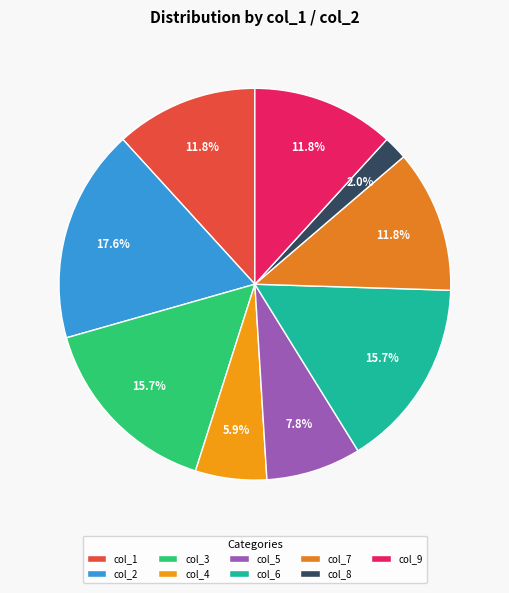

Rank the categories by value from lowest to highest.

8, 4, 5, 1, 7, 9, 3, 6, 2